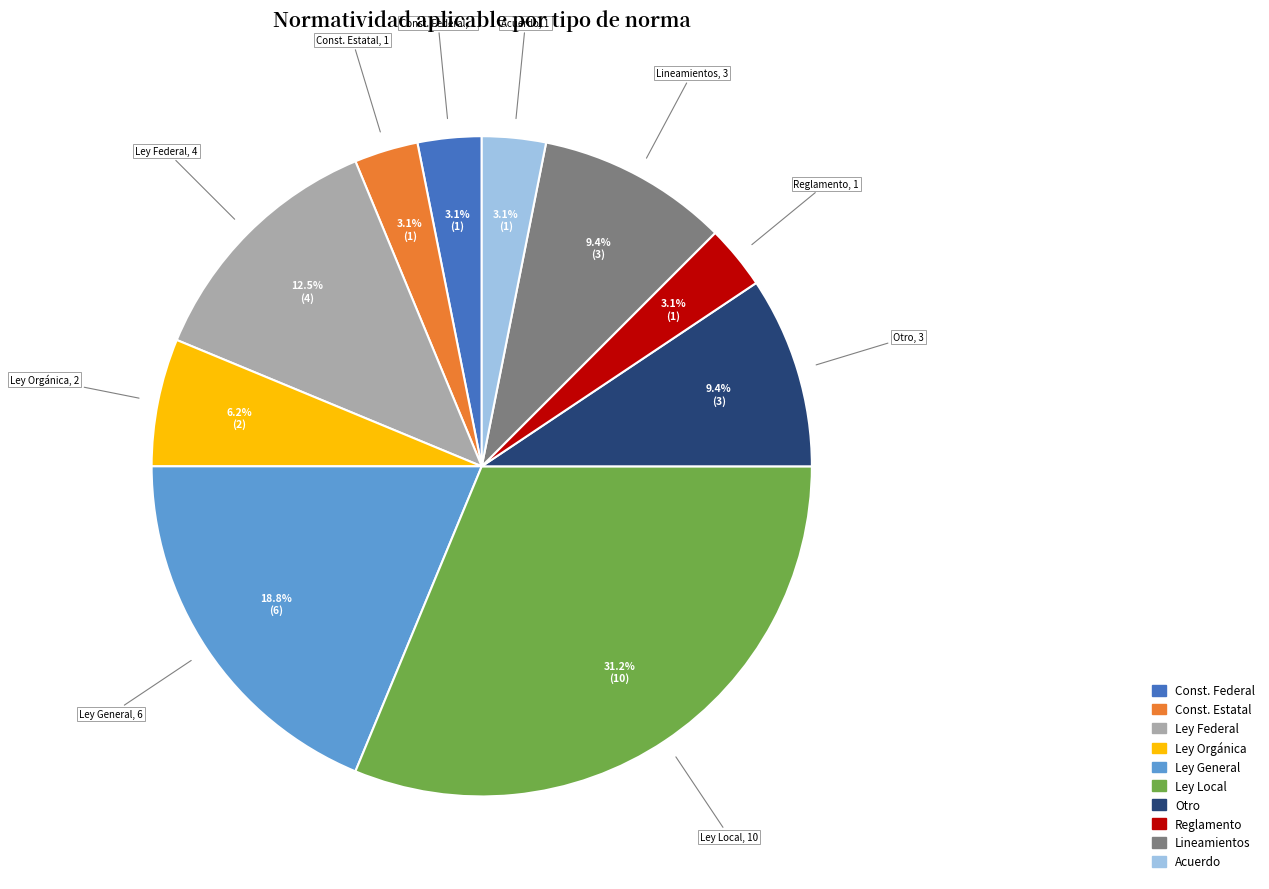

Is there a majority slice in this chart?

No